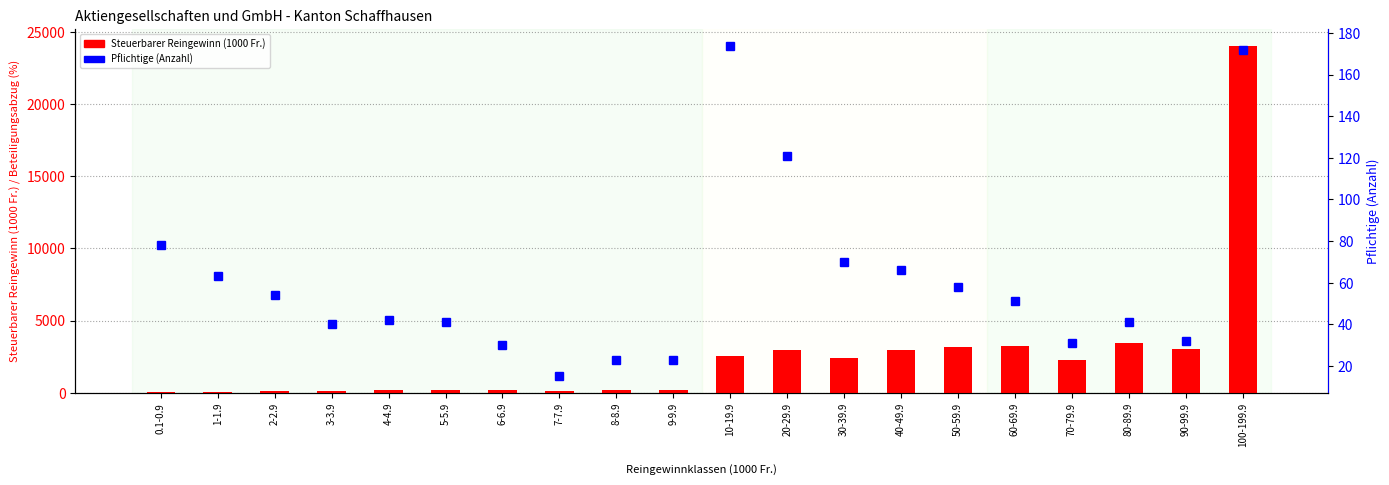

What is the label of the 17th bar from the left?

70-79.9